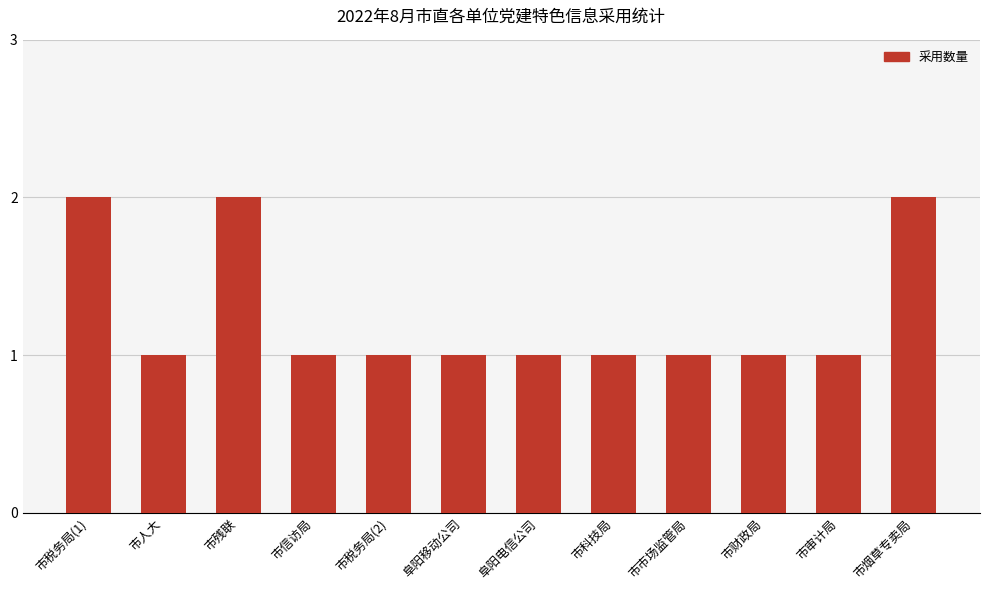

Reading right to left, list all the values displayed in this chart.

2	1	1	1	1	1	1	1	1	2	1	2